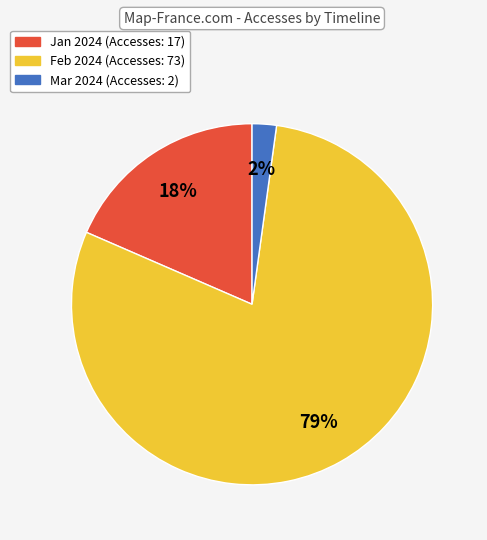

Is there a majority slice in this chart?

Yes